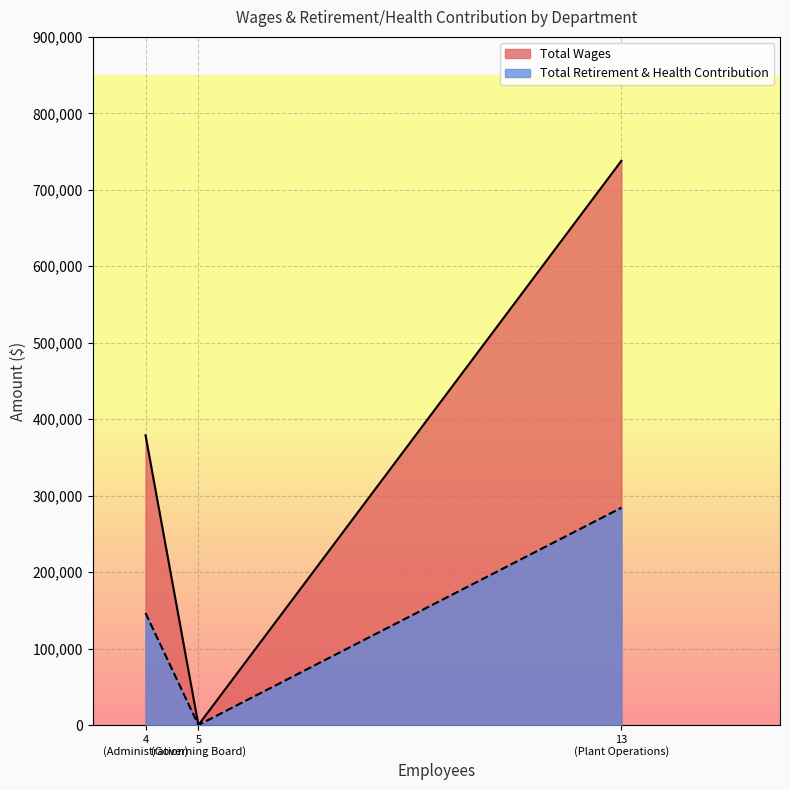

What are all the series names shown in the legend?

Total Wages, Total Retirement & Health Contribution